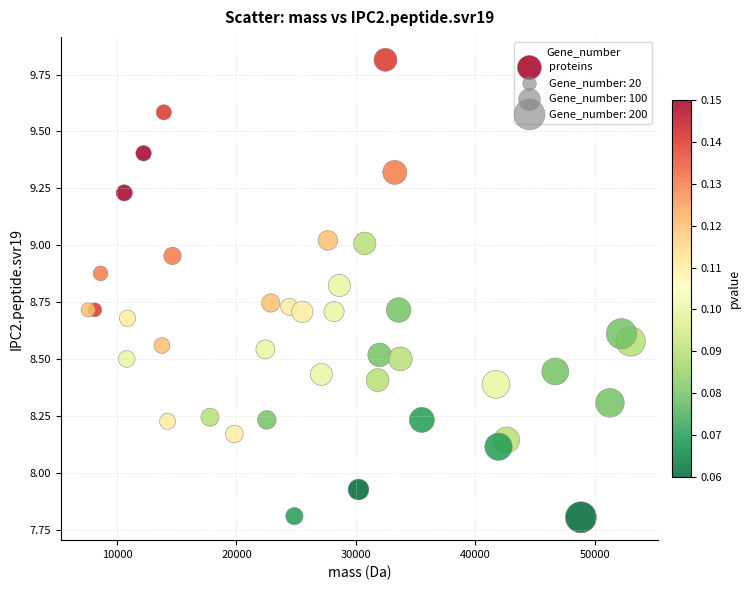

What is the range of Y values (max minus min)?

2.0